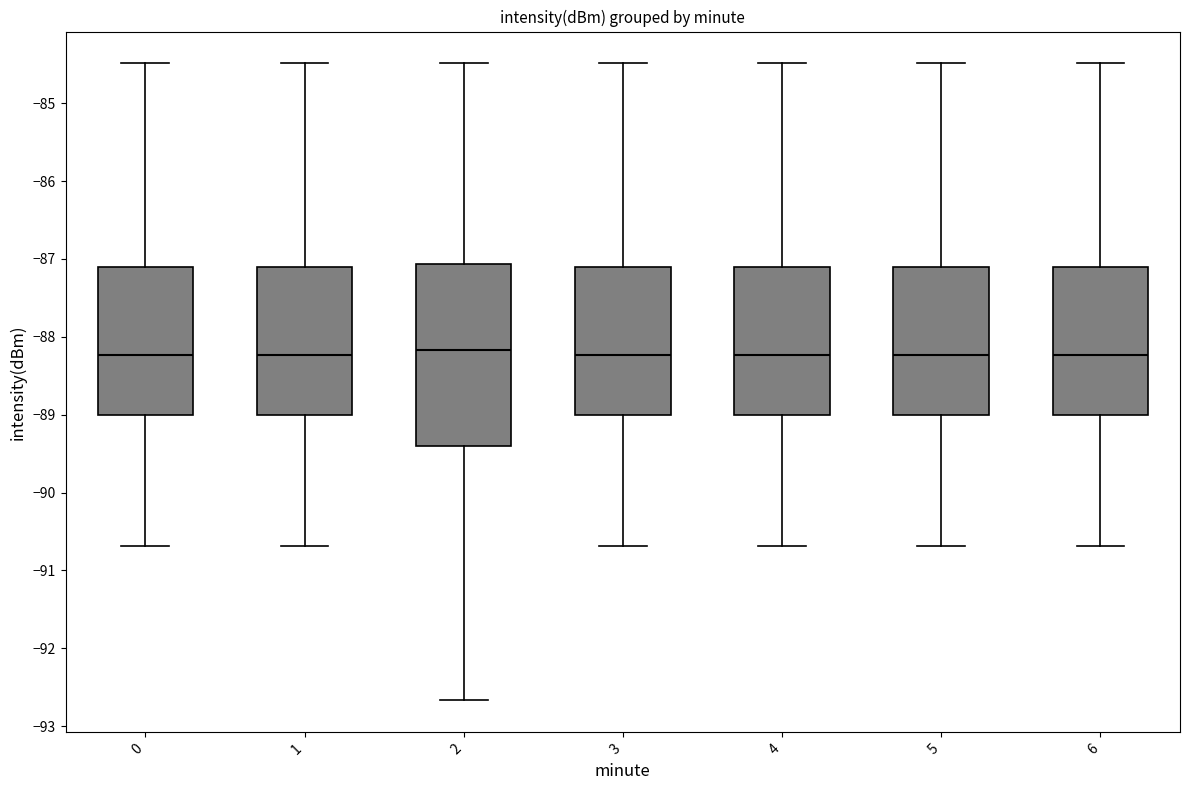

Reading left to right, read every box against the y-axis: the position of its median line, the range the box covers, and the ends of its whiskers. The values are not printed on the chart, so give them approximately, as read against the axis.

0: median -88.2, box -89.0 to -87.1, whiskers -90.7 to -84.5
1: median -88.2, box -89.0 to -87.1, whiskers -90.7 to -84.5
2: median -88.2, box -89.4 to -87.1, whiskers -92.7 to -84.5
3: median -88.2, box -89.0 to -87.1, whiskers -90.7 to -84.5
4: median -88.2, box -89.0 to -87.1, whiskers -90.7 to -84.5
5: median -88.2, box -89.0 to -87.1, whiskers -90.7 to -84.5
6: median -88.2, box -89.0 to -87.1, whiskers -90.7 to -84.5